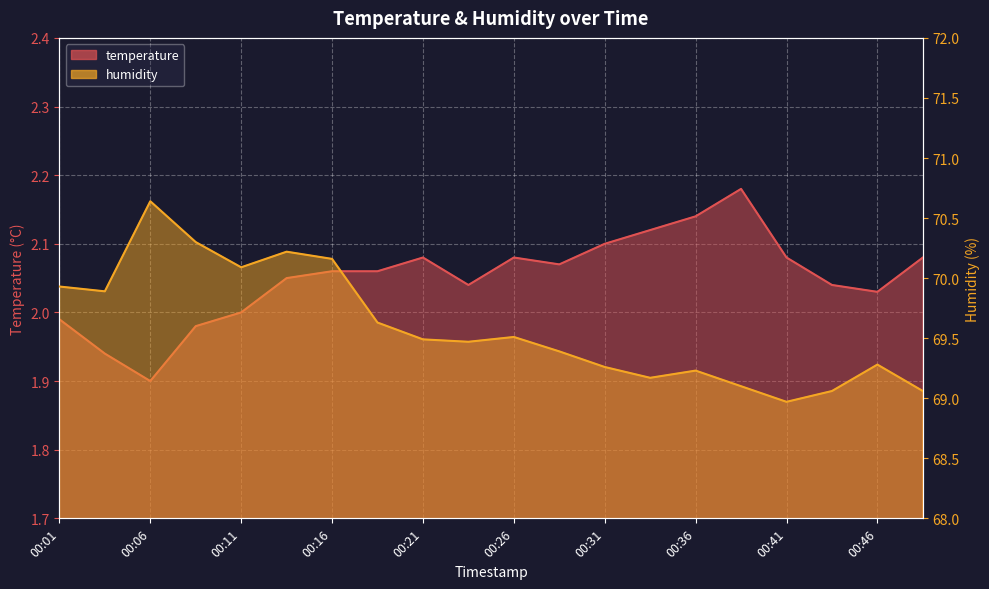

Rank the categories by humidity value from lowest to highest.

00:41, 00:44, 00:49, 00:39, 00:33, 00:36, 00:31, 00:46, 00:28, 00:23, 00:21, 00:26, 00:18, 00:03, 00:01, 00:11, 00:16, 00:13, 00:08, 00:06